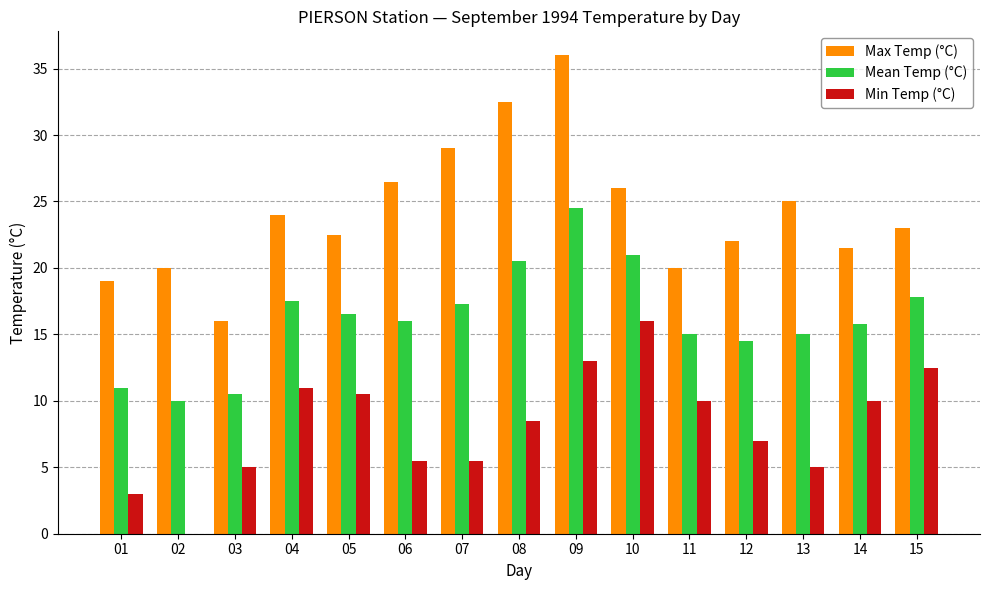

Between 02 and 14, which series saw the biggest shift?

Min Temp (°C)